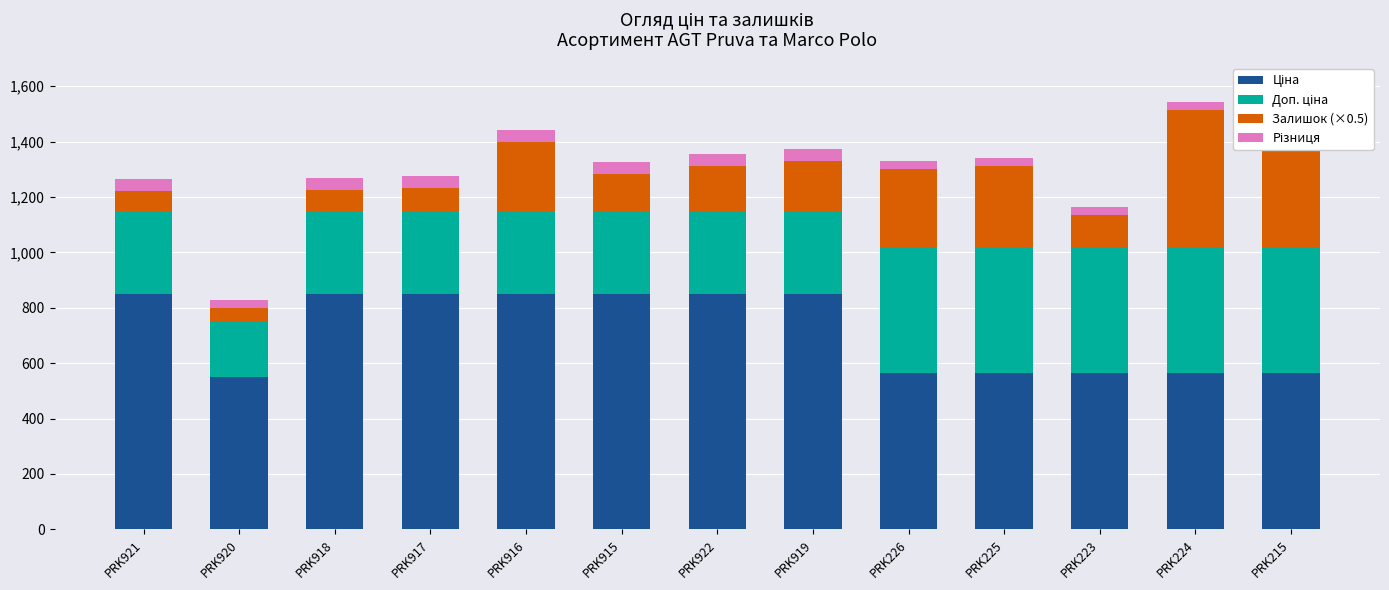

At which label is Ціна closest to 699?

PRK226